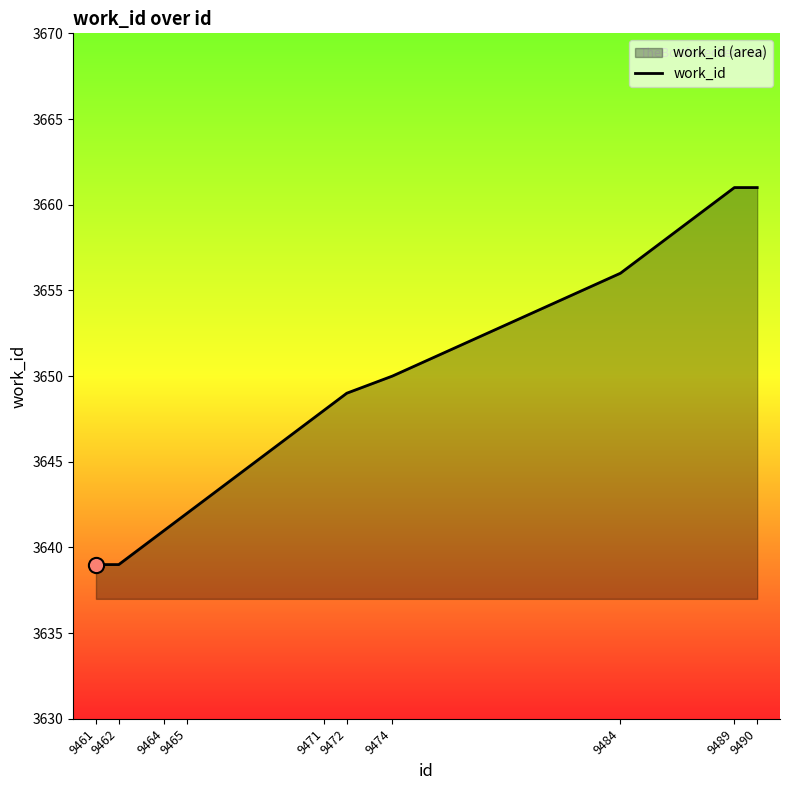

What is the ratio of the value at 9462 to the value at 9484?

1.0